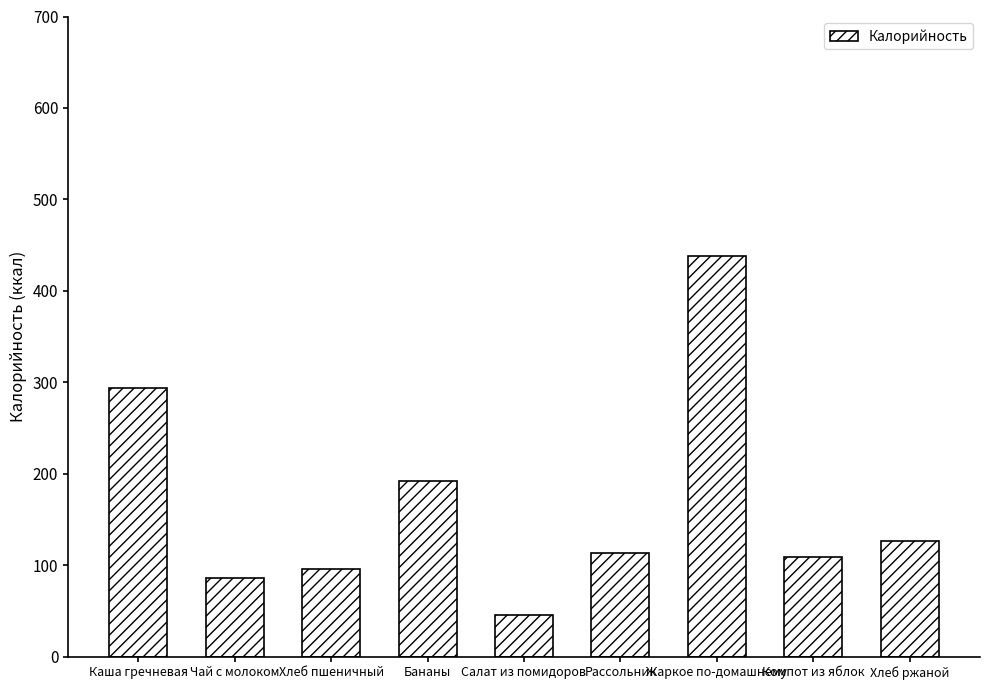

What is the minimum value shown in the chart?

45